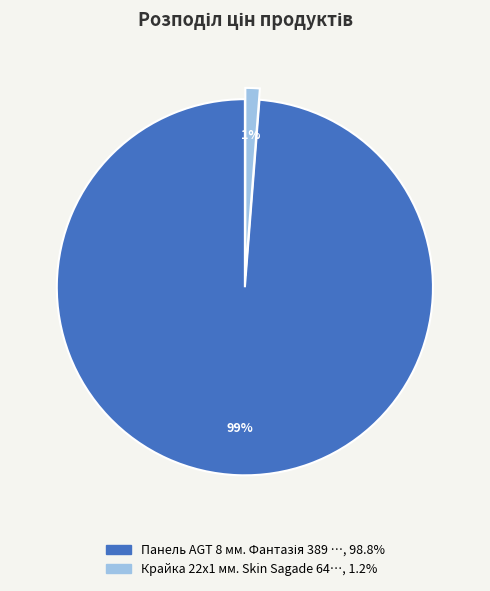

Is there a majority slice in this chart?

Yes